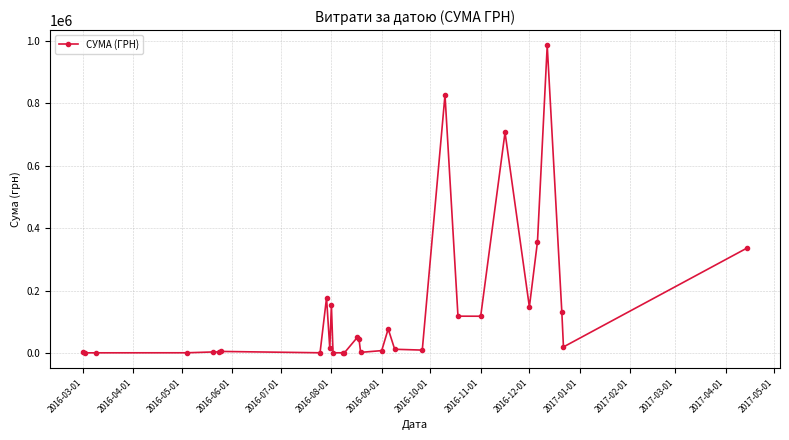

What is the difference between the maximum and minimum values?

985969.5